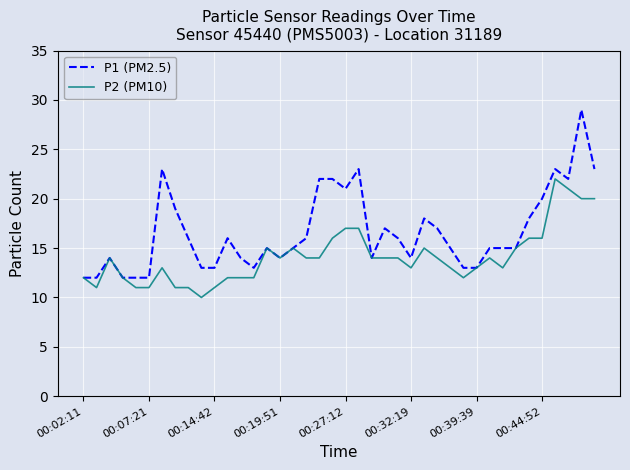

What is the difference between the maximum and minimum values in the P1 (PM2.5) series?

17